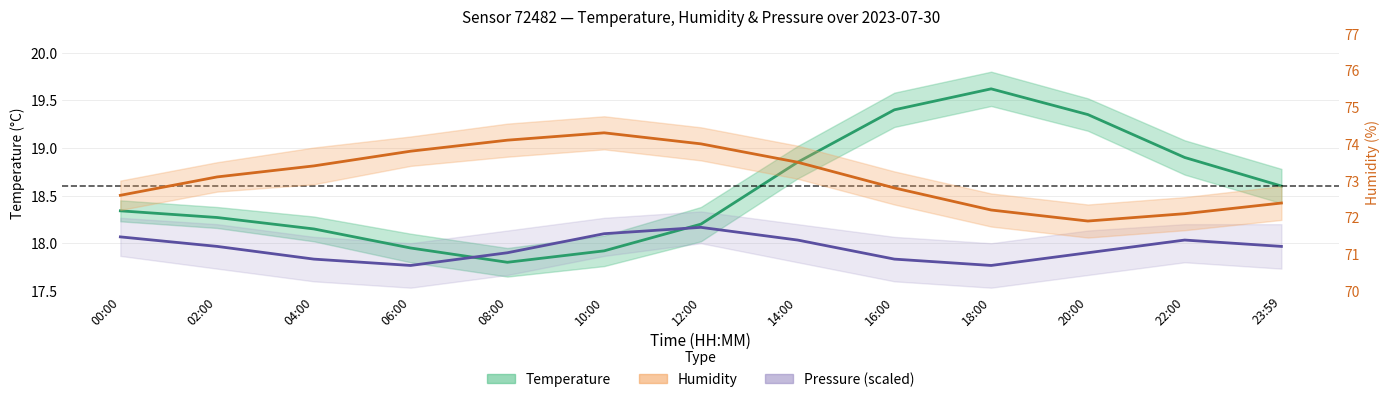

True or false: Pressure (Pa, scaled) and Humidity (%) cross at least once.

False